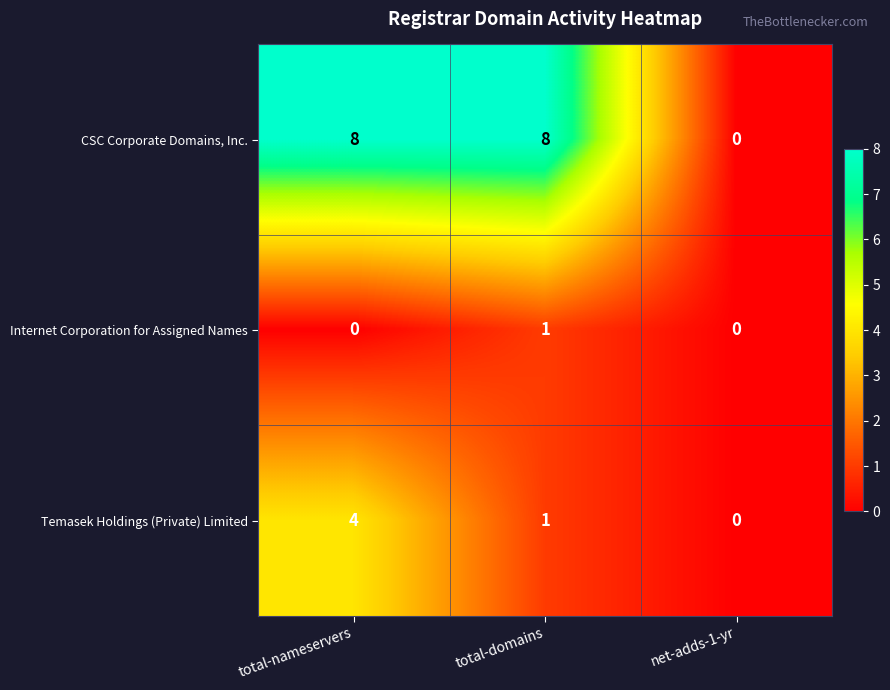

What is the spread (max minus min) of values at total-domains?

7